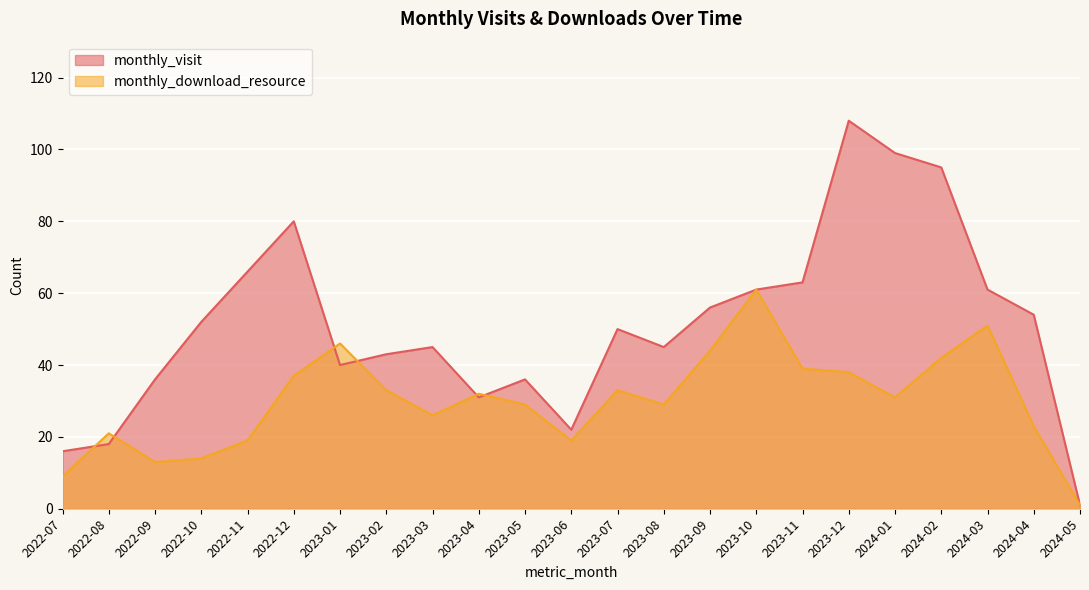

Reading left to right, transcribe all the data shown in this chart.

monthly_visit: 16	18	36	52	66	80	40	43	45	31	36	22	50	45	56	61	63	108	99	95	61	54	1
monthly_download_resource: 9	21	13	14	19	37	46	33	26	32	29	19	33	29	44	61	39	38	31	42	51	23	1